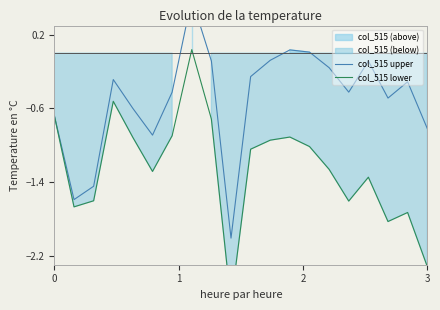

How many positive values does the col_515 upper series have?

3